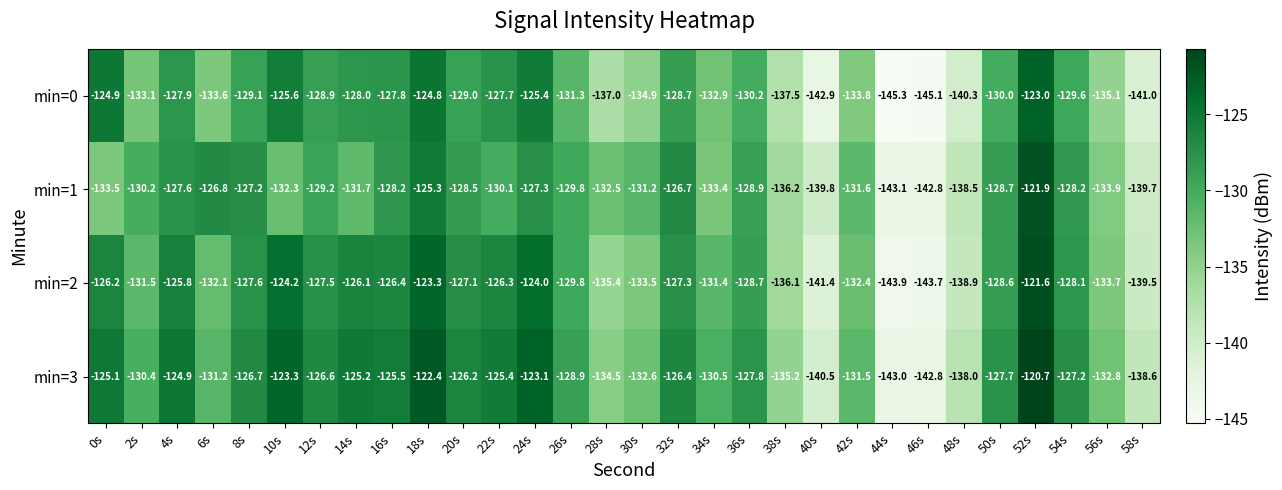

Is it true that min=2 equals -72.4 at 34s?

False